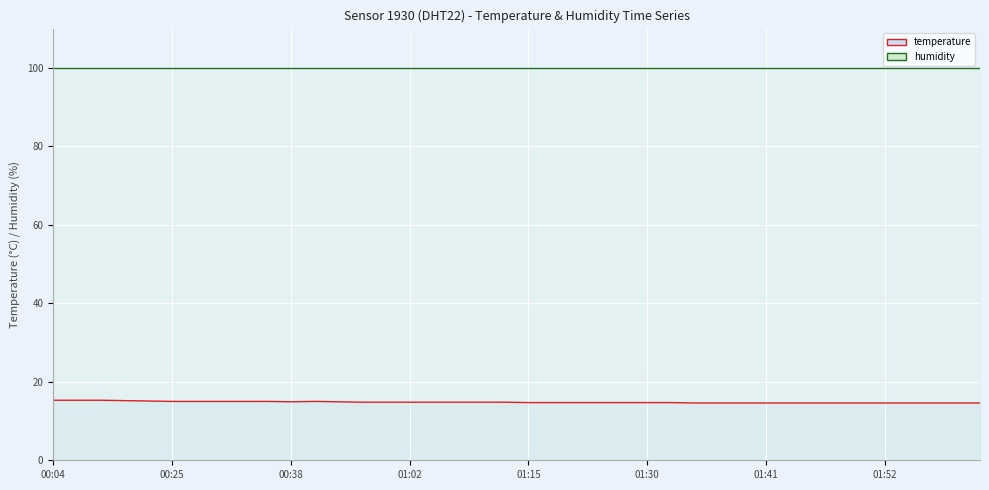

Is it true that the value at 01:30 is 19.9?

False